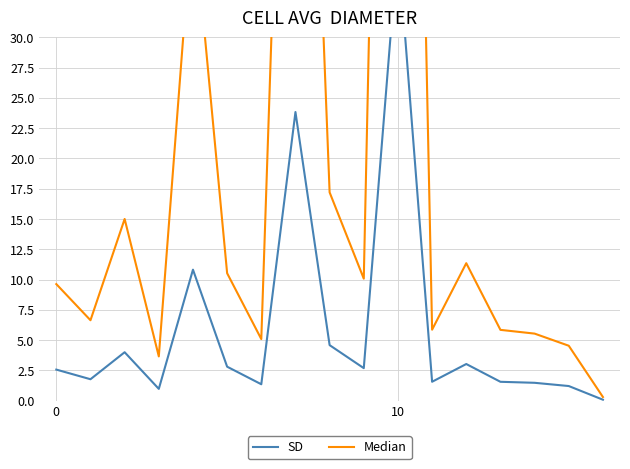

True or false: SD and Median intersect in this chart.

False